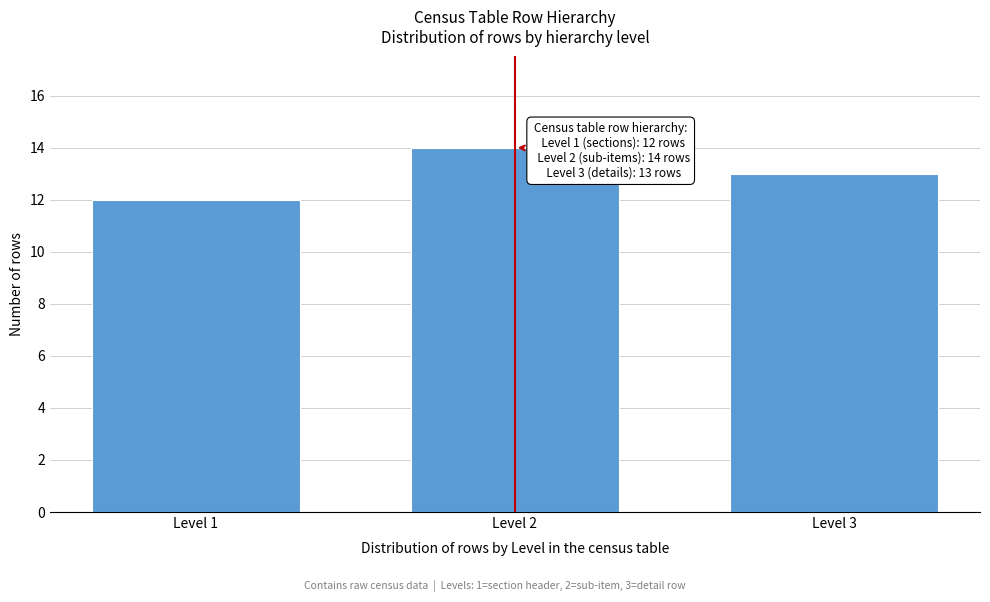

Reading left to right, what are all the values shown in this chart?

Level 1=12	Level 2=14	Level 3=13